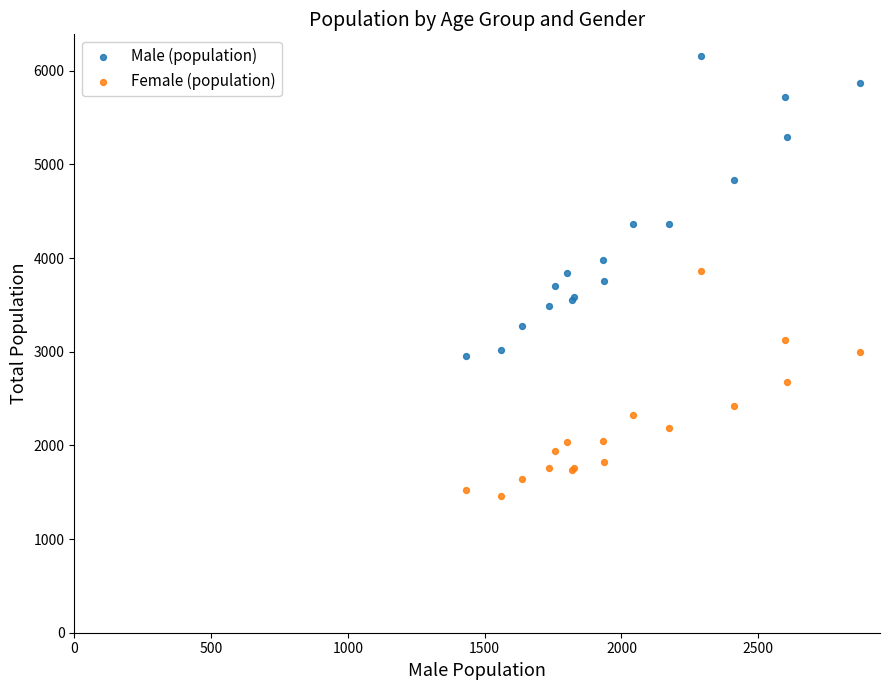

Which series reaches the maximum Y coordinate?

Male (population)